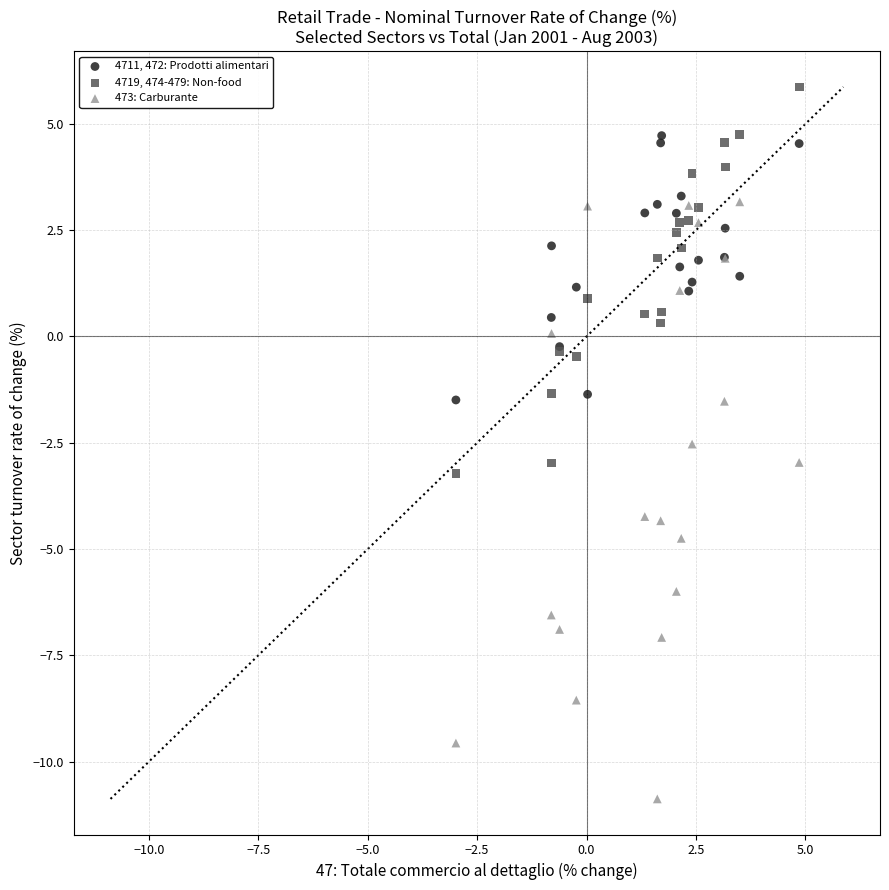

Which series has the widest spread of Y values?

473: Carburante